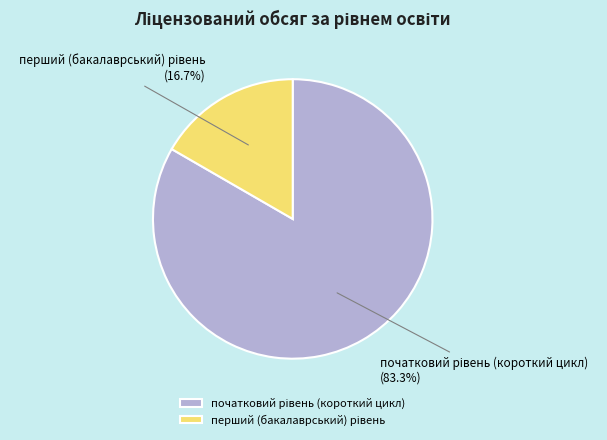

Is there a majority slice in this chart?

Yes